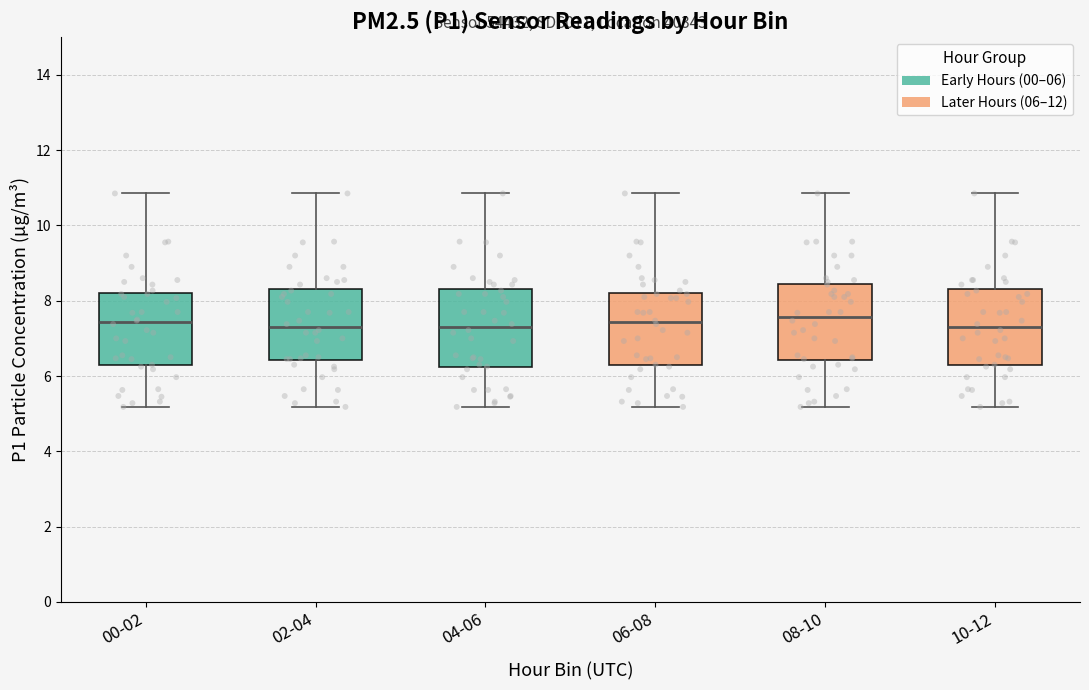

Reading left to right, read every box against the y-axis: the position of its median line, the range the box covers, and the ends of its whiskers. The values are not printed on the chart, so give them approximately, as read against the axis.

00-02: median 7.4, box 6.2 to 8.2, whiskers 5.2 to 10.8
02-04: median 7.4, box 6.4 to 8.4, whiskers 5.2 to 10.8
04-06: median 7.4, box 6.2 to 8.4, whiskers 5.2 to 10.8
06-08: median 7.4, box 6.2 to 8.2, whiskers 5.2 to 10.8
08-10: median 7.6, box 6.4 to 8.4, whiskers 5.2 to 10.8
10-12: median 7.4, box 6.2 to 8.4, whiskers 5.2 to 10.8